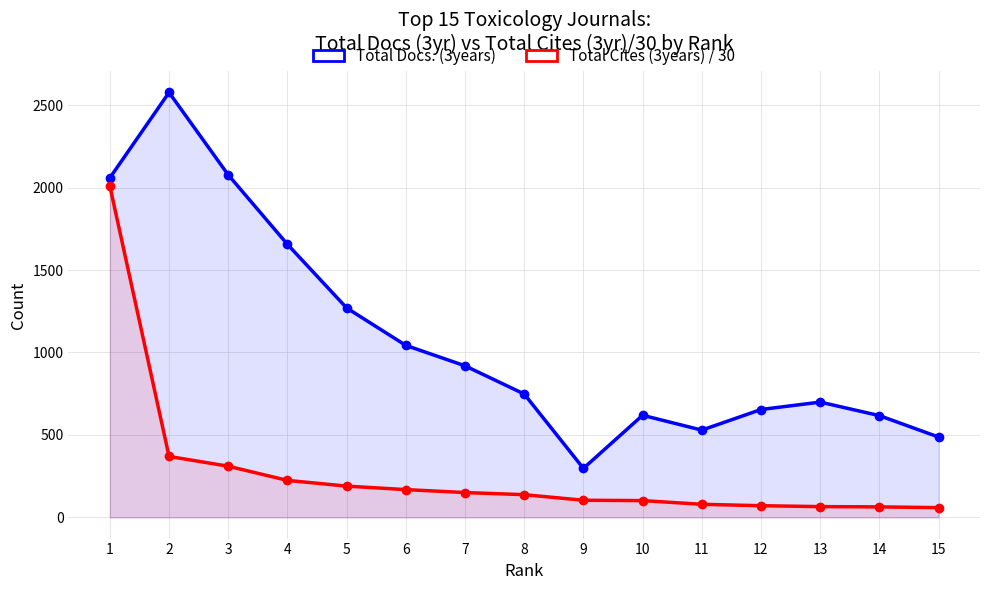

Rank the series at 13 from highest to lowest value.

Total Docs. (3years), Total Cites (3years) / 30